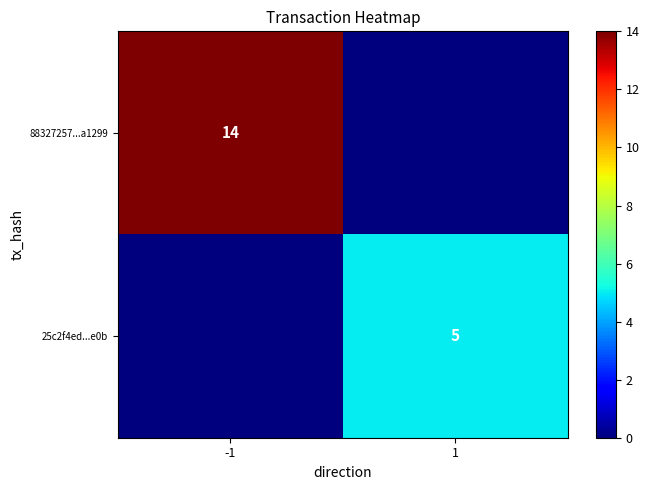

True or false: 88327257...a1299 has a value of 14 at -1.

True